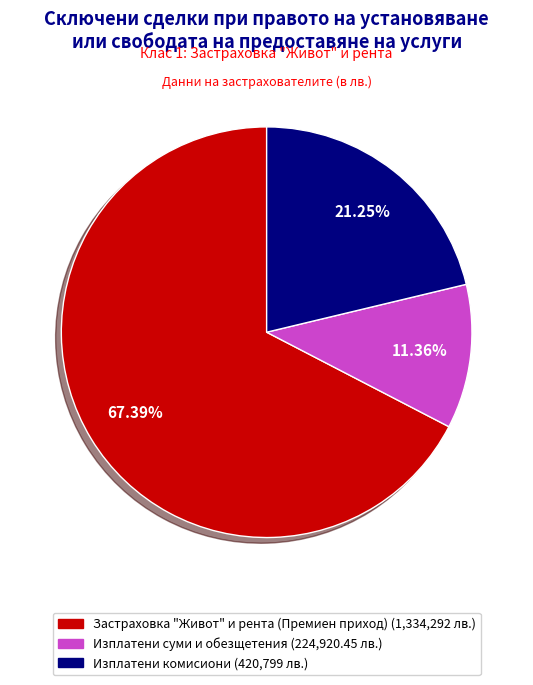

To the nearest percent, what is the difference between the Застраховка "Живот" и рента (Премиен приход) and Изплатени комисиони slice percentages?

46%